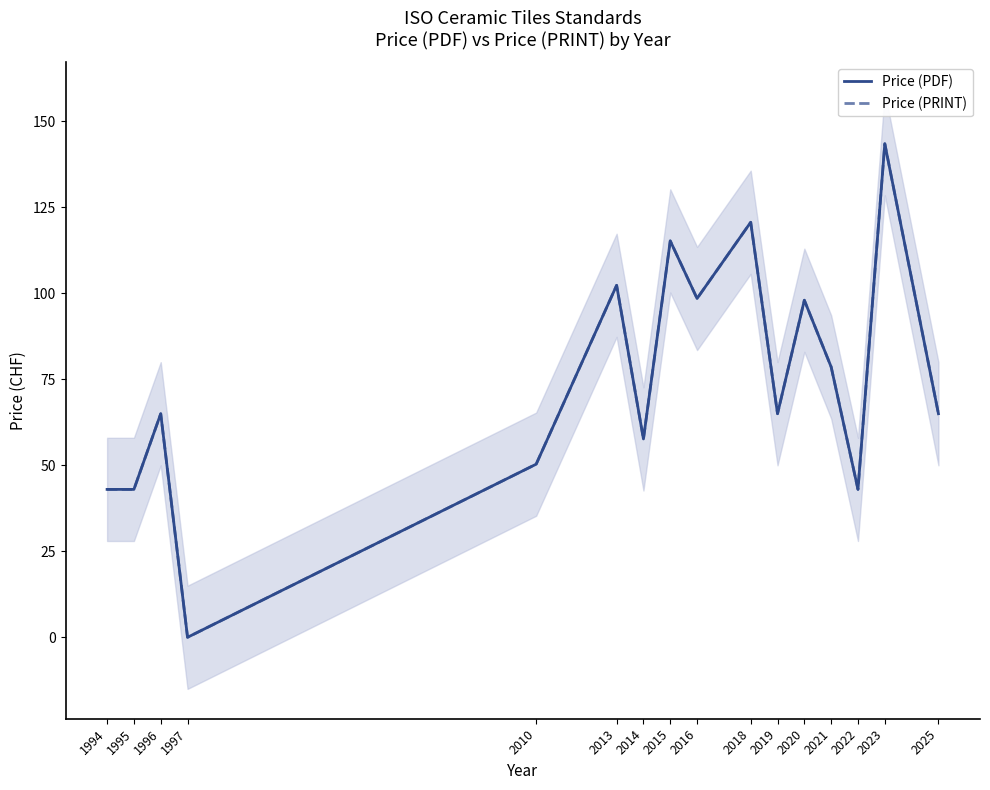

How many lines are shown in the chart?

2